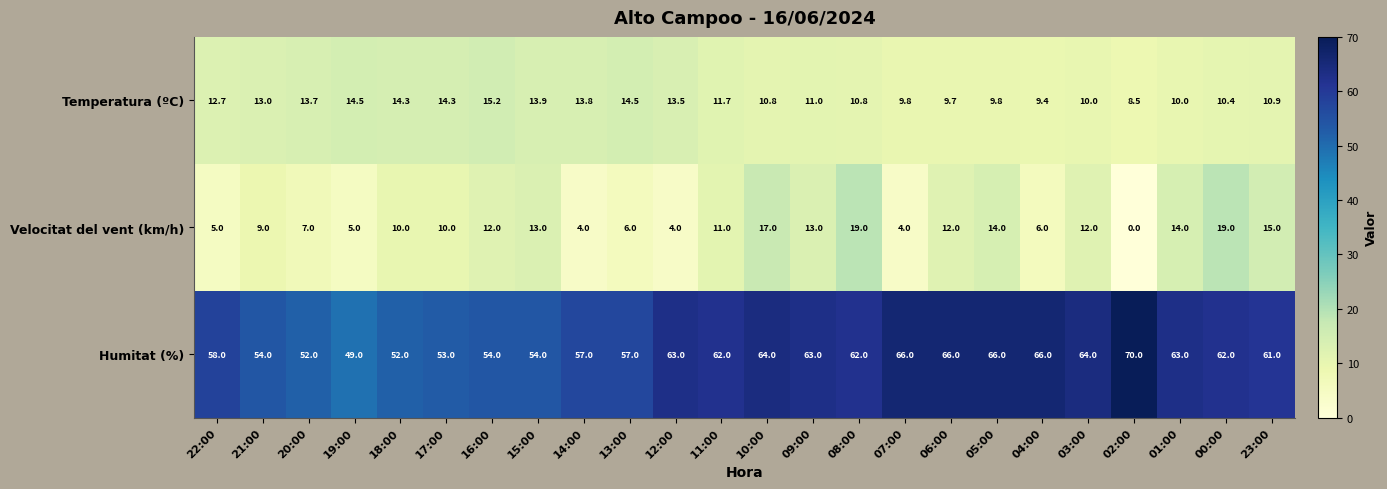

Rank the series at 03:00 from highest to lowest value.

Humitat (%), Velocitat del vent (km/h), Temperatura (ºC)